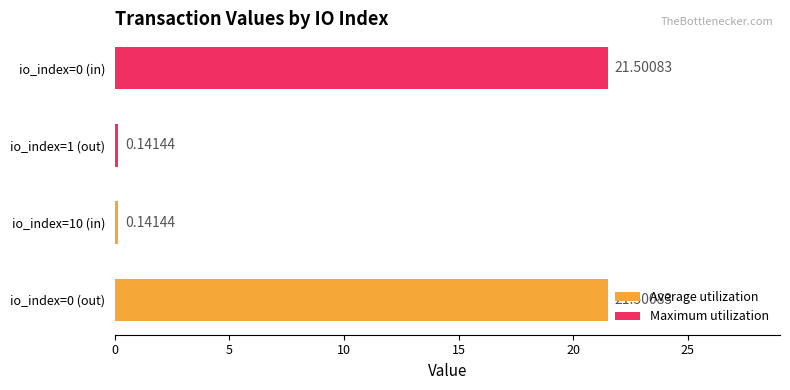

Rank the series at 0 from lowest to highest value.

Maximum utilization, Average utilization